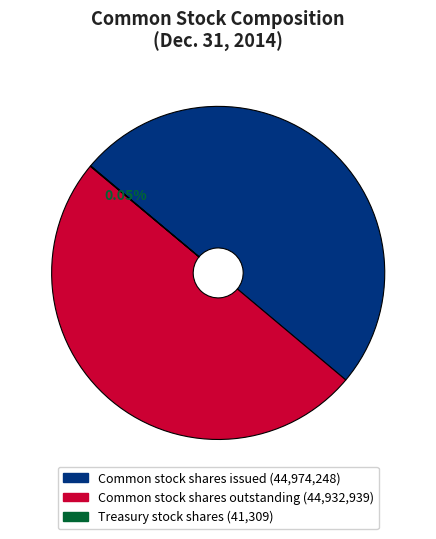

True or false: Common stock shares issued accounts for 38% of the total.

False